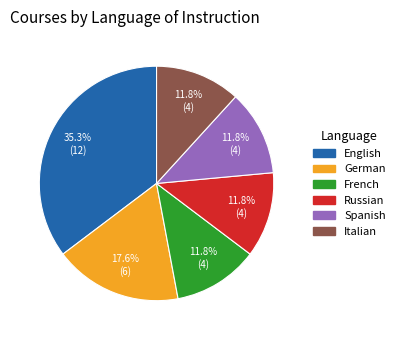

Between German and French, which is larger?

German